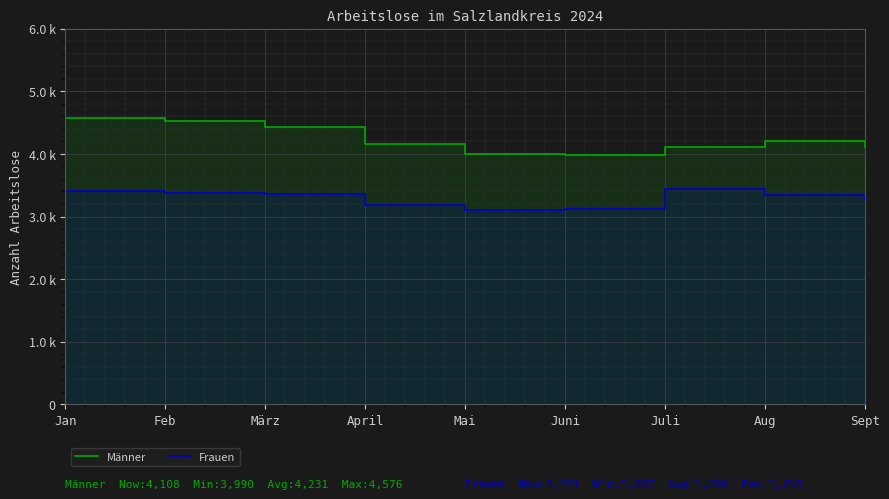

How many data points does each series have?

9